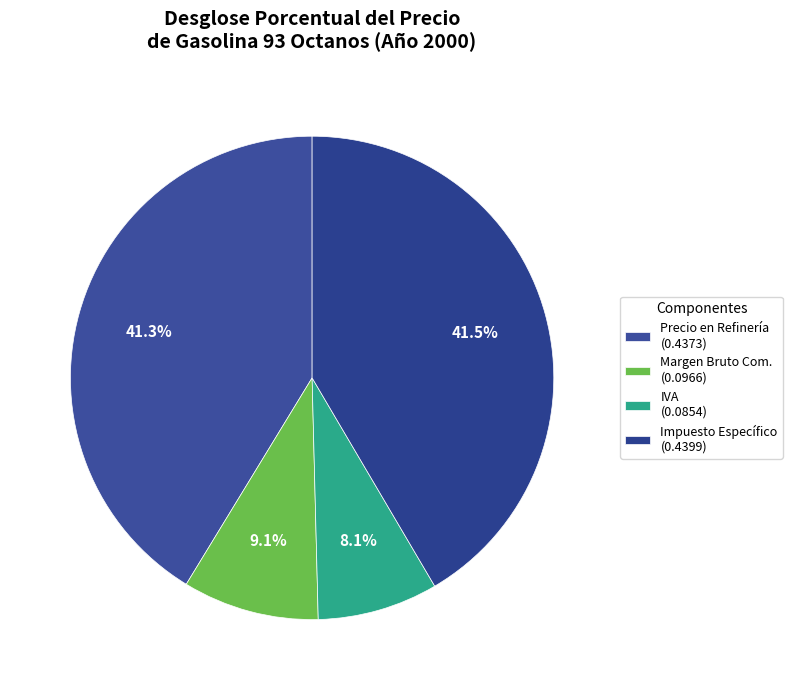

How many segments does this pie chart have?

4